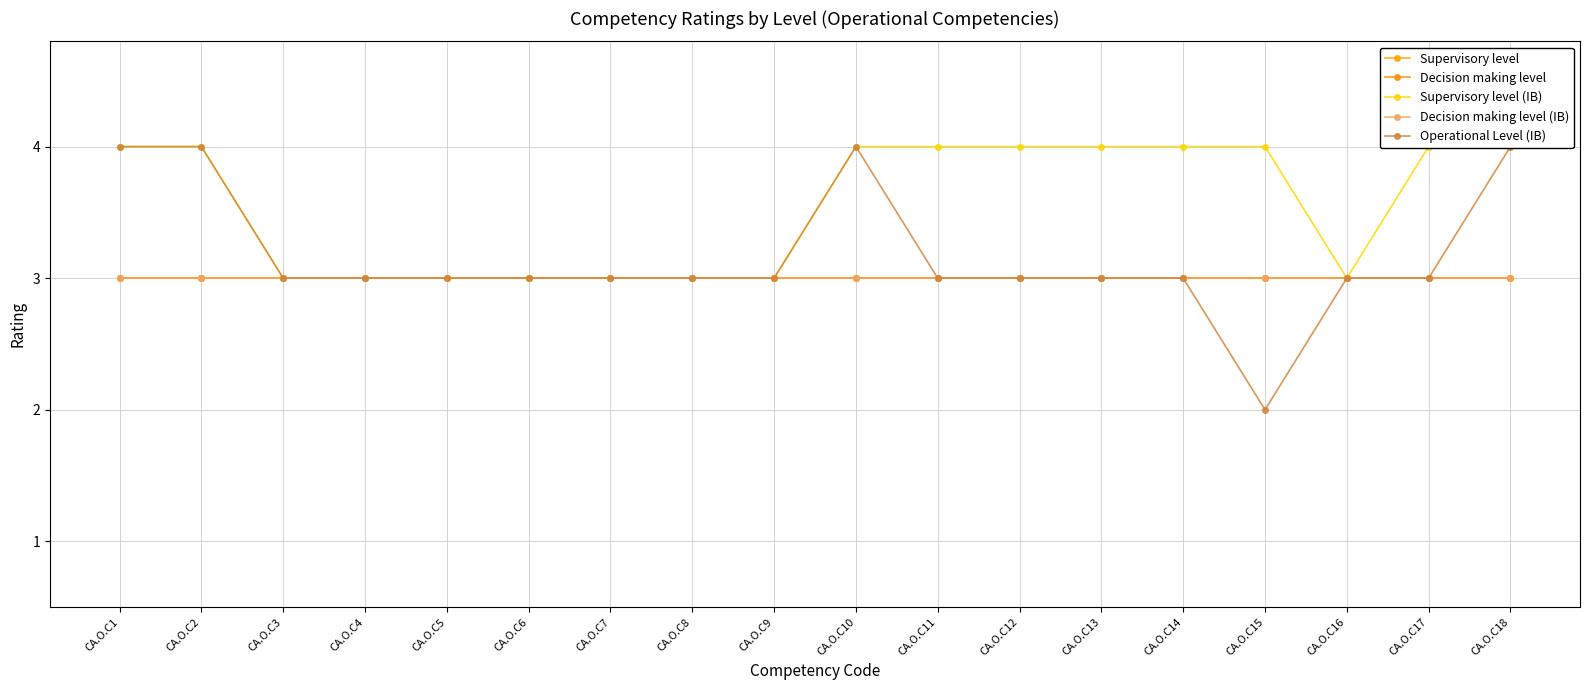

Is it true that Decision making level (IB) equals 5 at CA.O.C8?

False